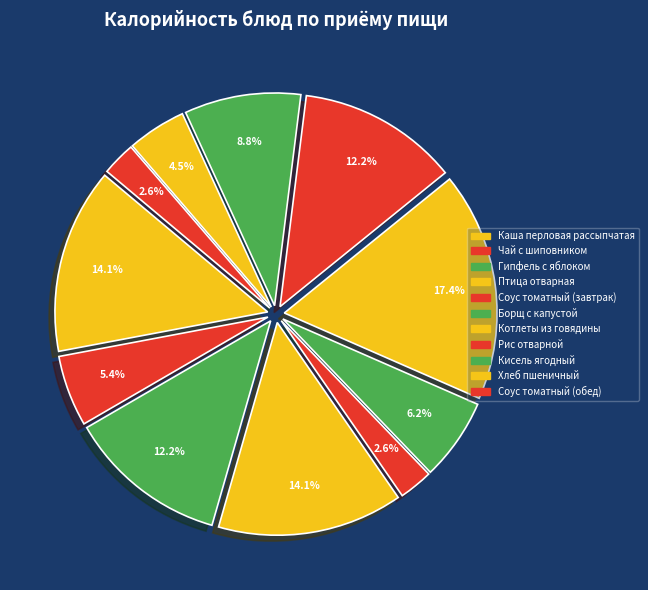

To the nearest percent, what is the average slice percentage?

9%